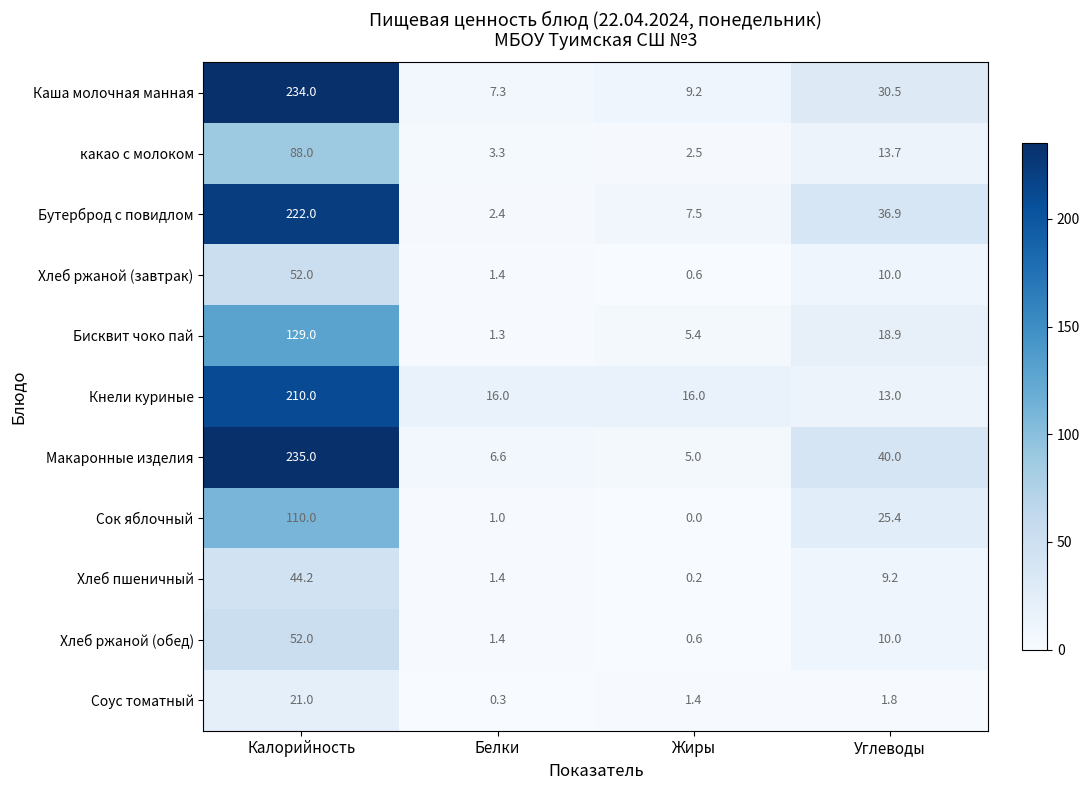

What is the approximate value of Хлеб ржаной (обед) at Калорийность?

52.0